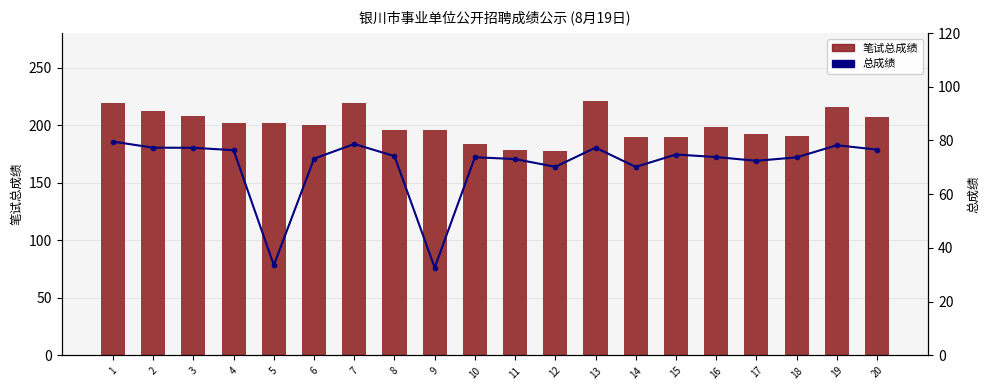

What is the difference between the highest and lowest values at 2?

135.2